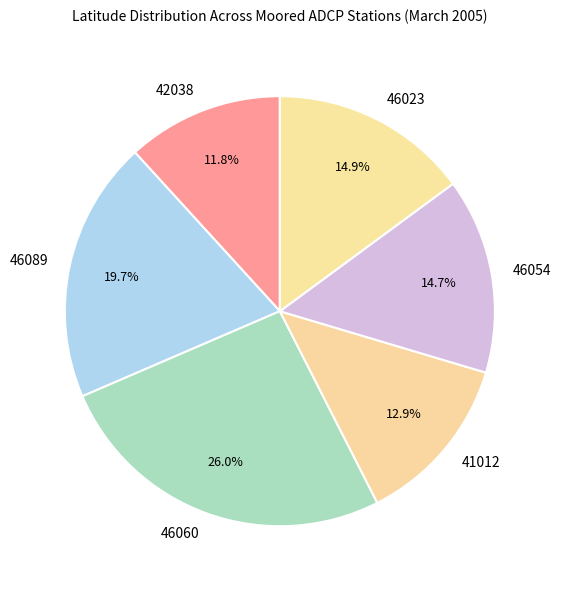

What percentage is NOT represented by 46060?

74.0%